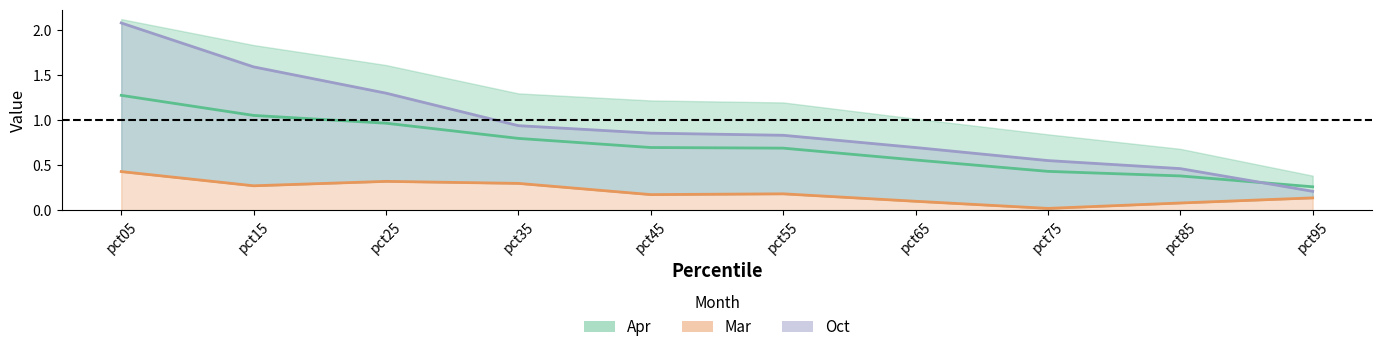

What is the total value across all series at pct55?

1.7